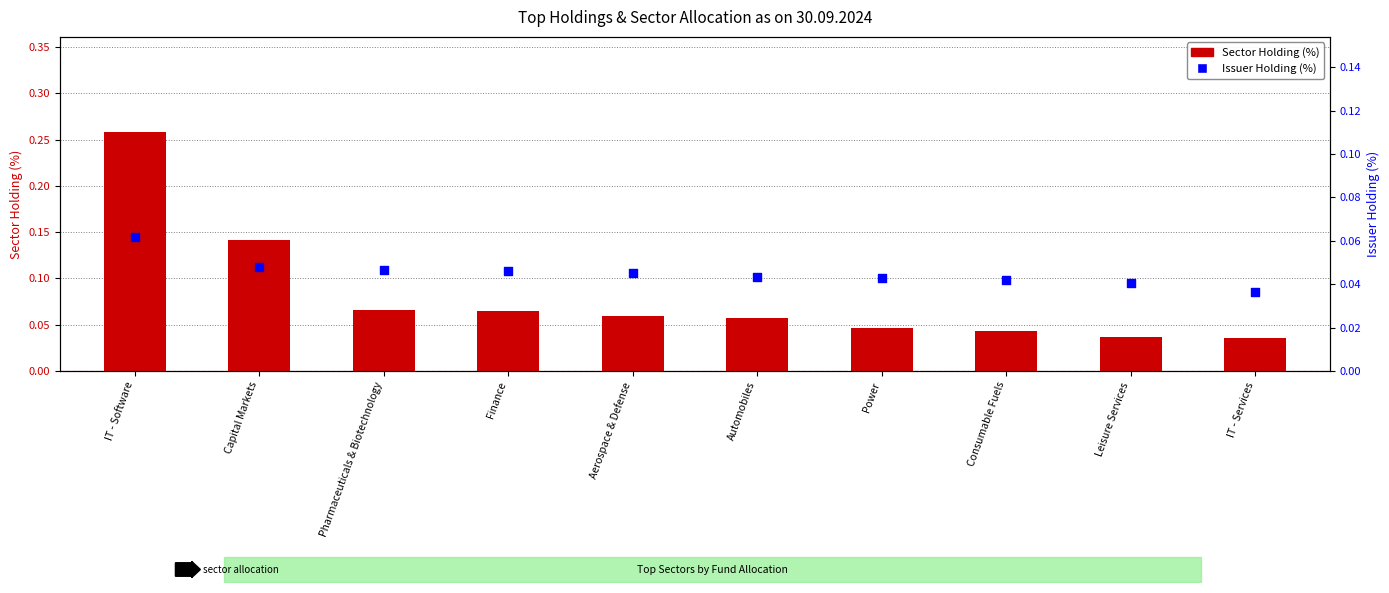

At which category is the sum across all series the highest?

IT - Software